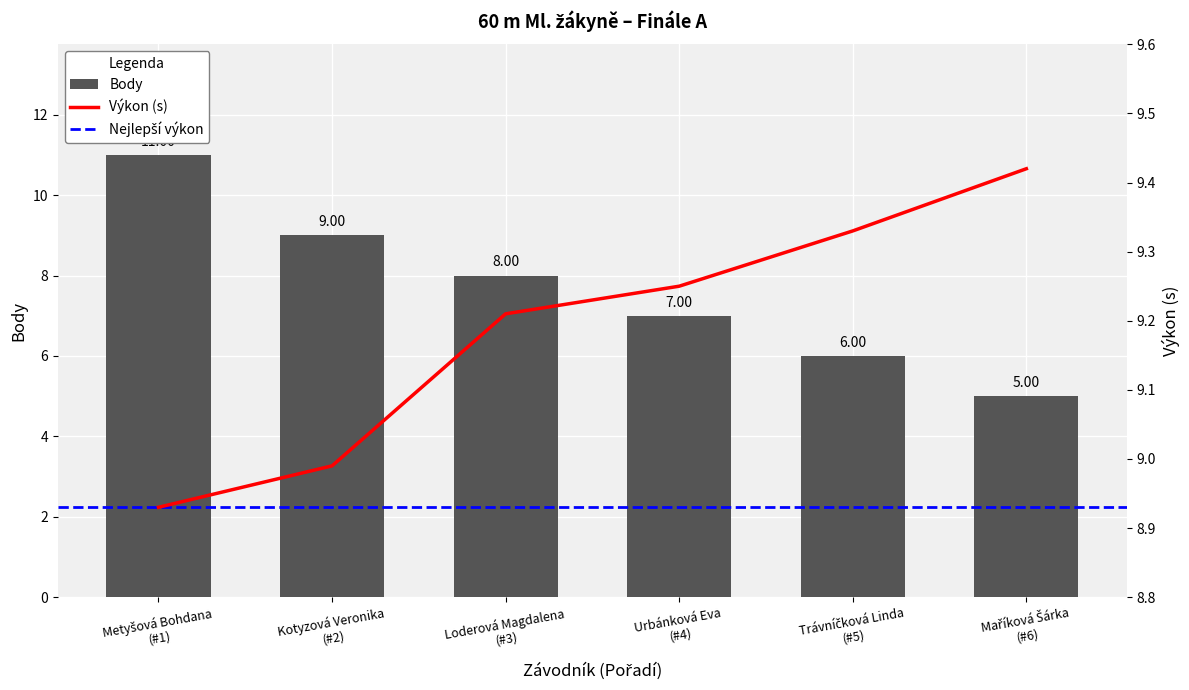

How many groups of bars are there?

6